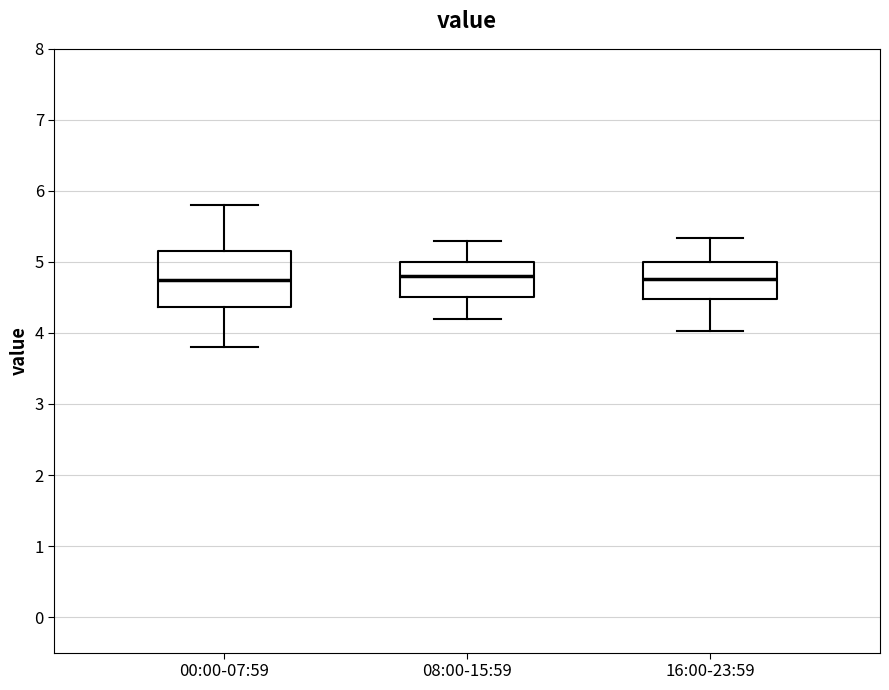

Reading left to right, read every box against the y-axis: the position of its median line, the range the box covers, and the ends of its whiskers. The values are not printed on the chart, so give them approximately, as read against the axis.

00:00-07:59: median 4.8, box 4.4 to 5.1, whiskers 3.8 to 5.8
08:00-15:59: median 4.8, box 4.5 to 5.0, whiskers 4.2 to 5.3
16:00-23:59: median 4.8, box 4.5 to 5.0, whiskers 4.0 to 5.3